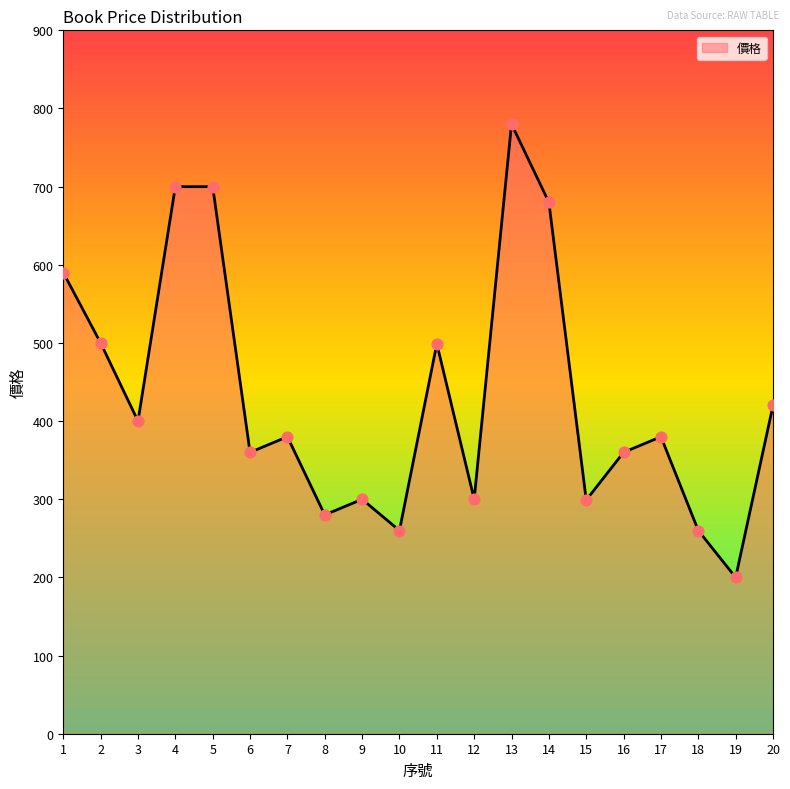

Which has a higher value, 18 or 4?

4